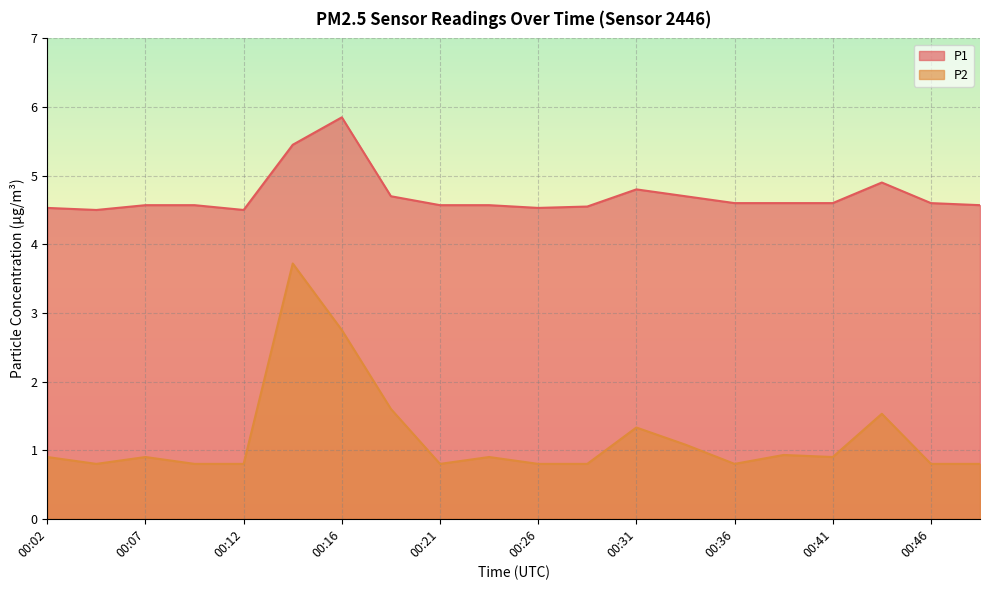

Is the value of P1 at 00:34 greater than the value of P2 at 00:02?

Yes